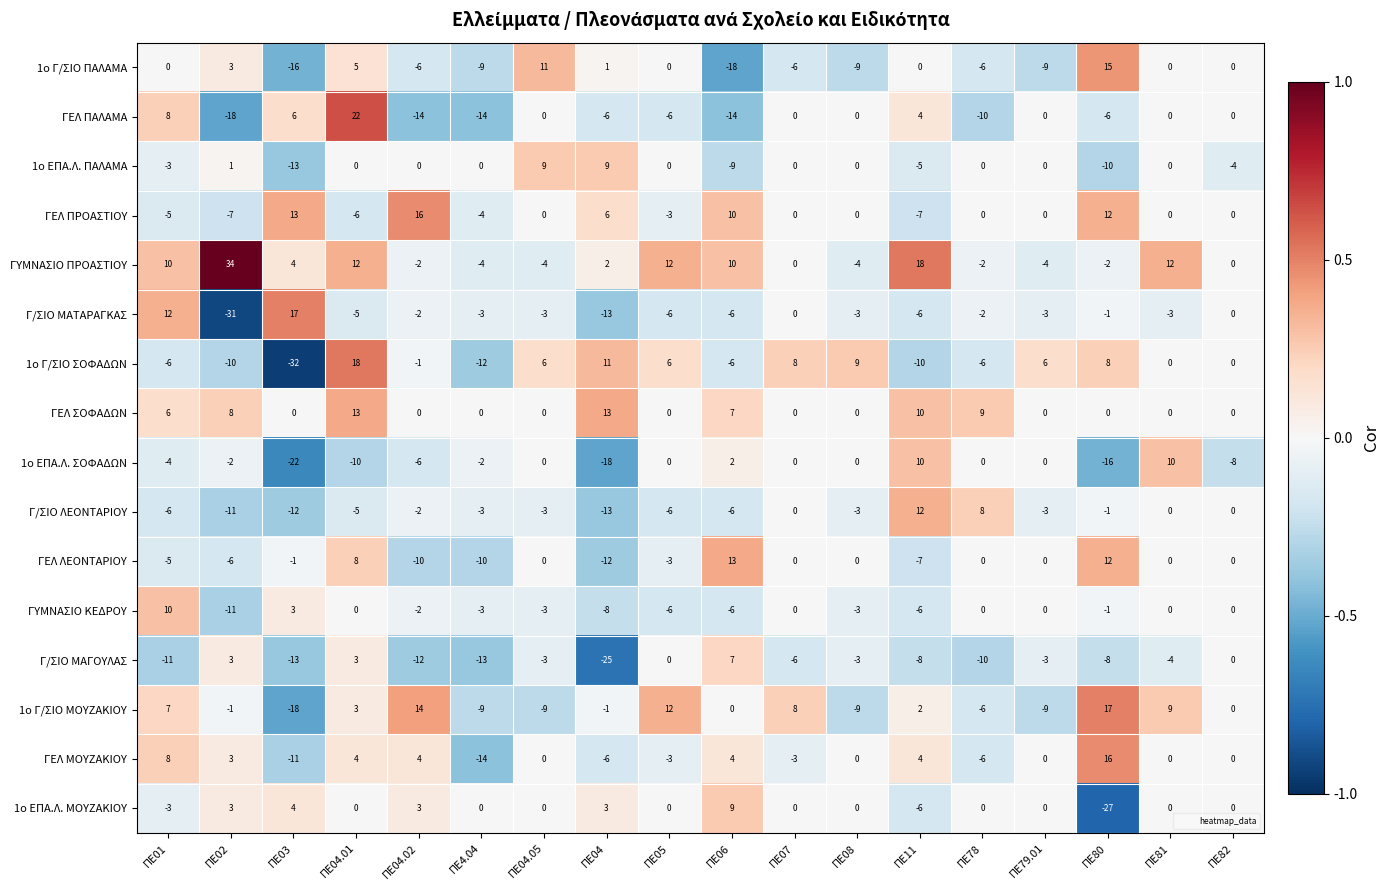

How many data points does each series have?

18